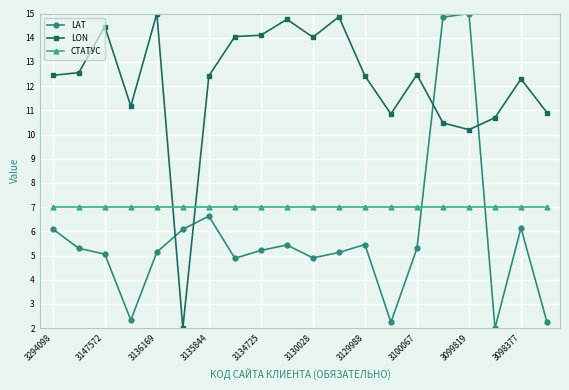

Which series ends up on top after the final intersection of СТАТУС and LON?

LON